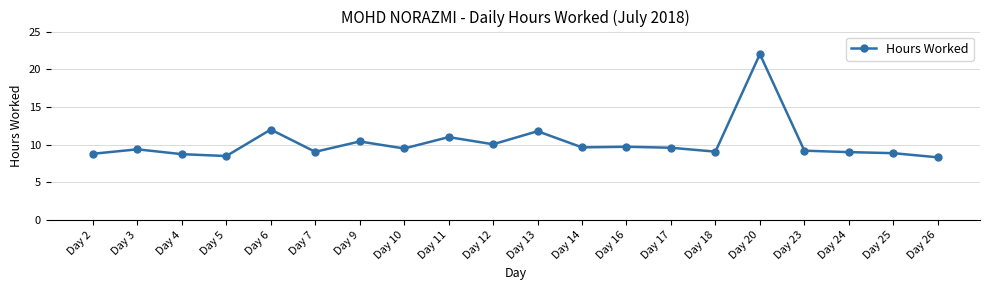

Does the chart display data point markers on the line(s)?

Yes